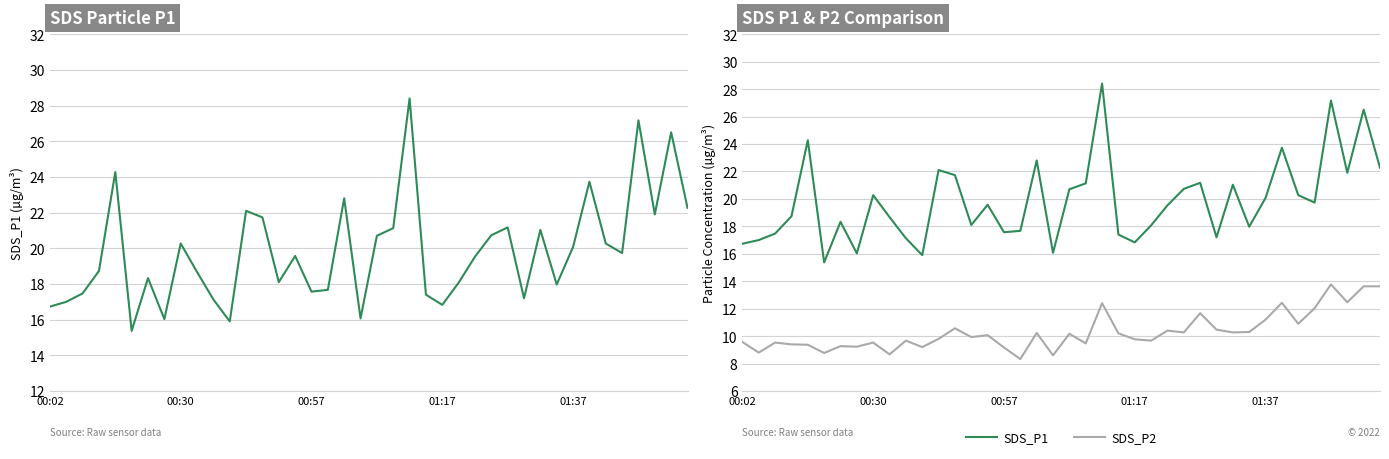

What is the maximum value shown in the chart?

28.4